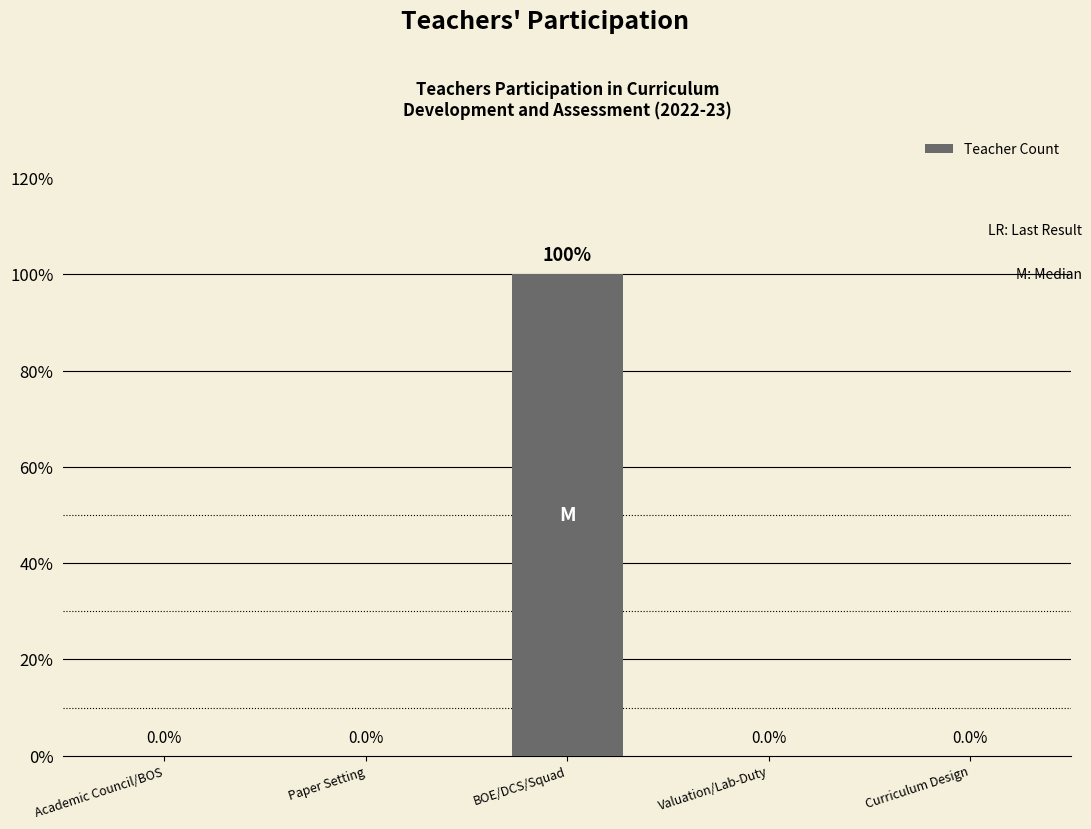

Count the values in the range 0 to 1.

5